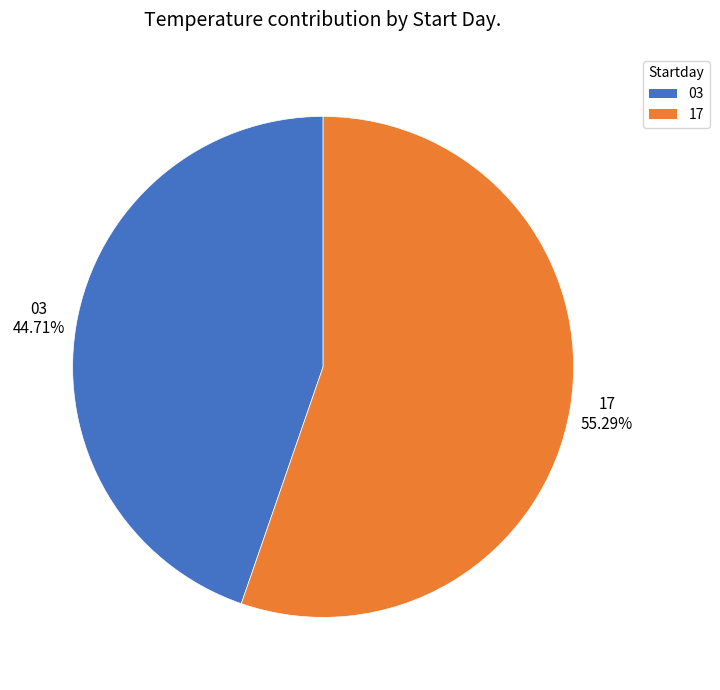

To the nearest percent, what percentage of the pie is 03?

45%